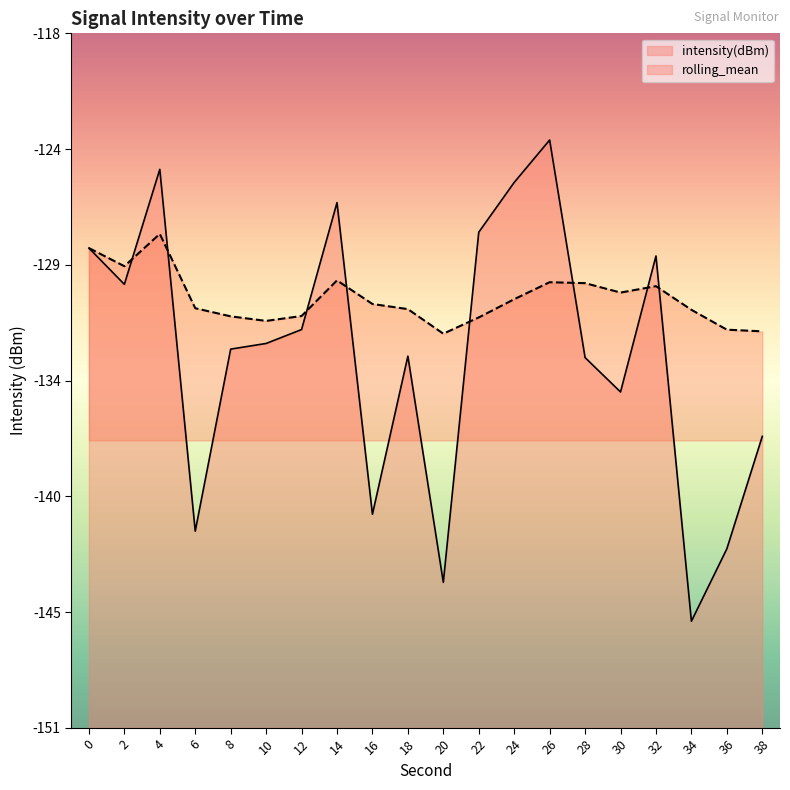

Is it true that rolling_mean equals -130.4 at 30?

True